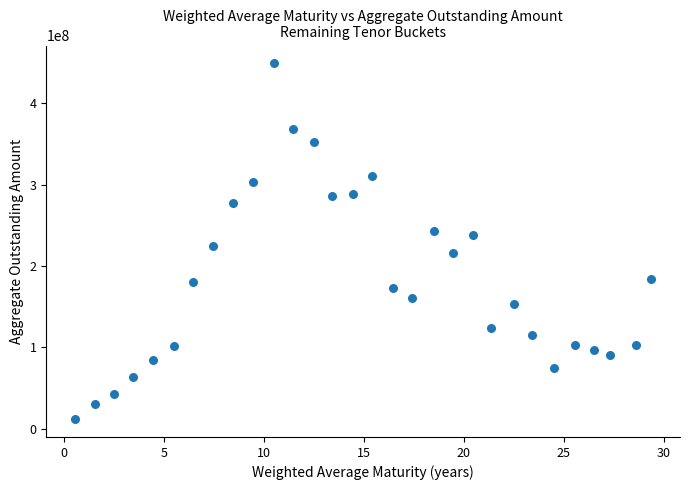

What is the range of X values (max minus min)?

28.8